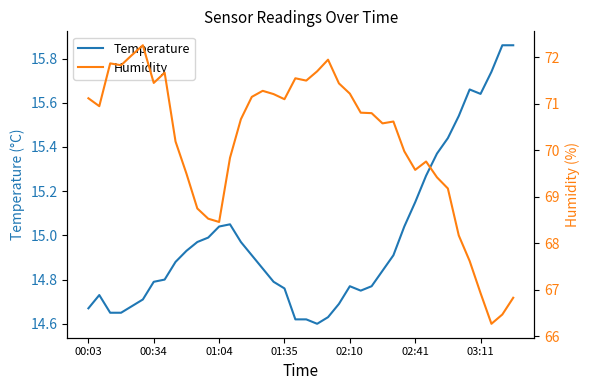

At 20, list the series in order from smallest to largest.

Temperature, Humidity